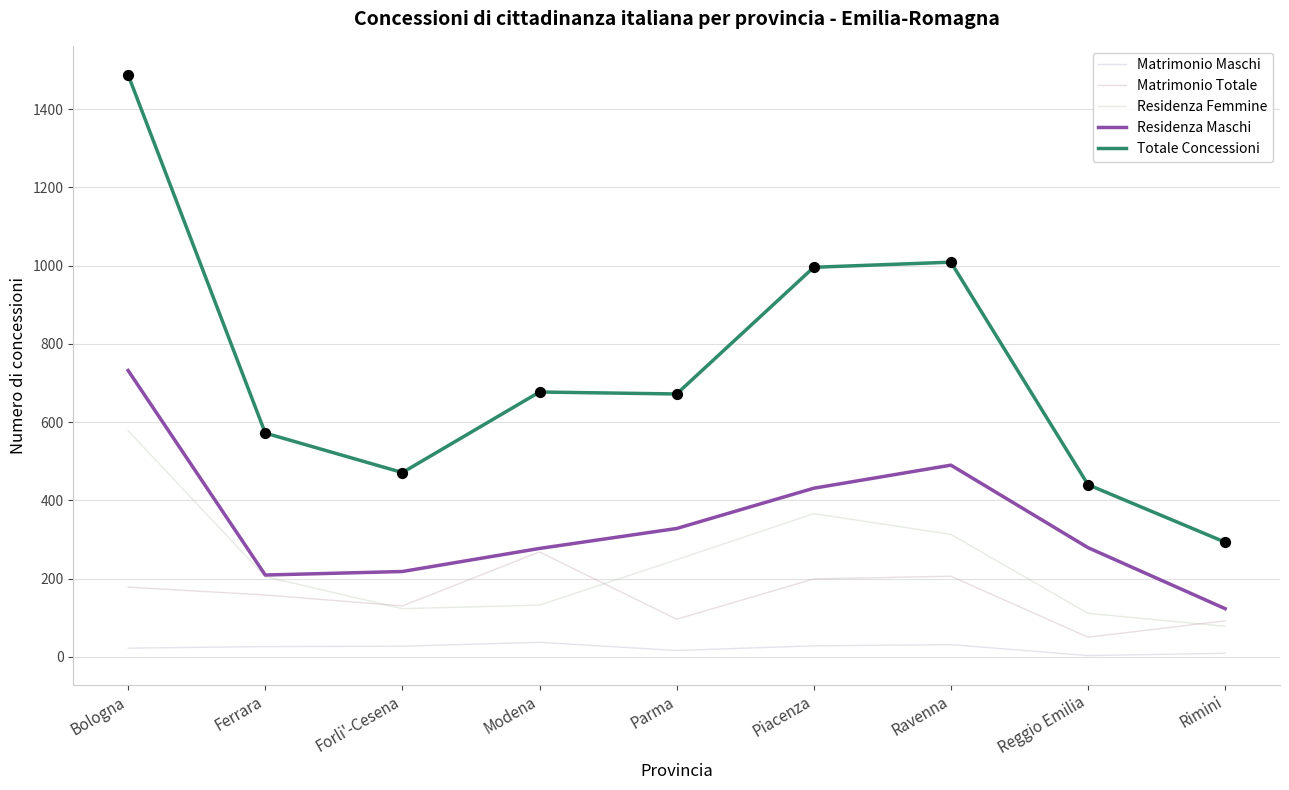

Does the chart have visible grid lines?

Yes